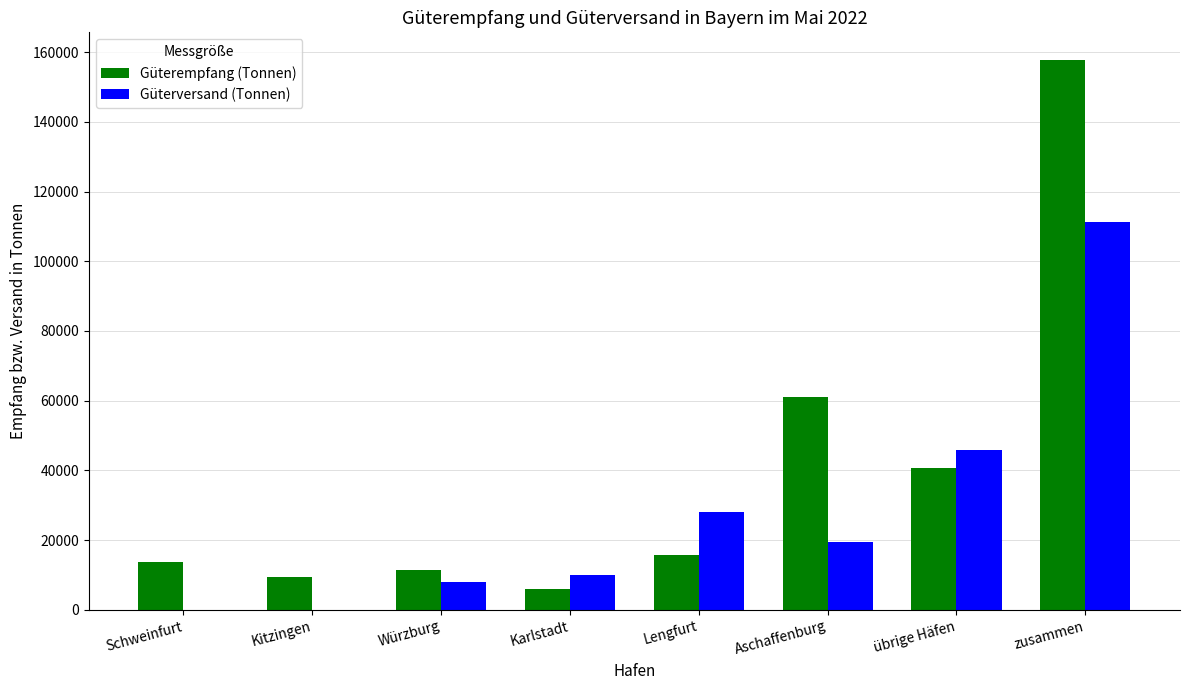

Which series has the widest spread of values?

Güterempfang (Tonnen)